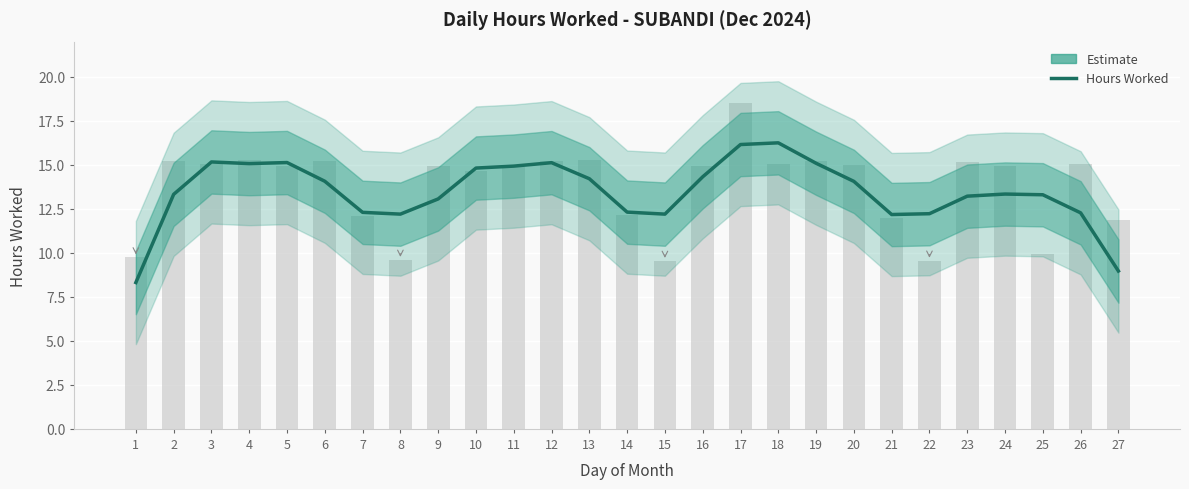

At which label is the value closest to 12?

21